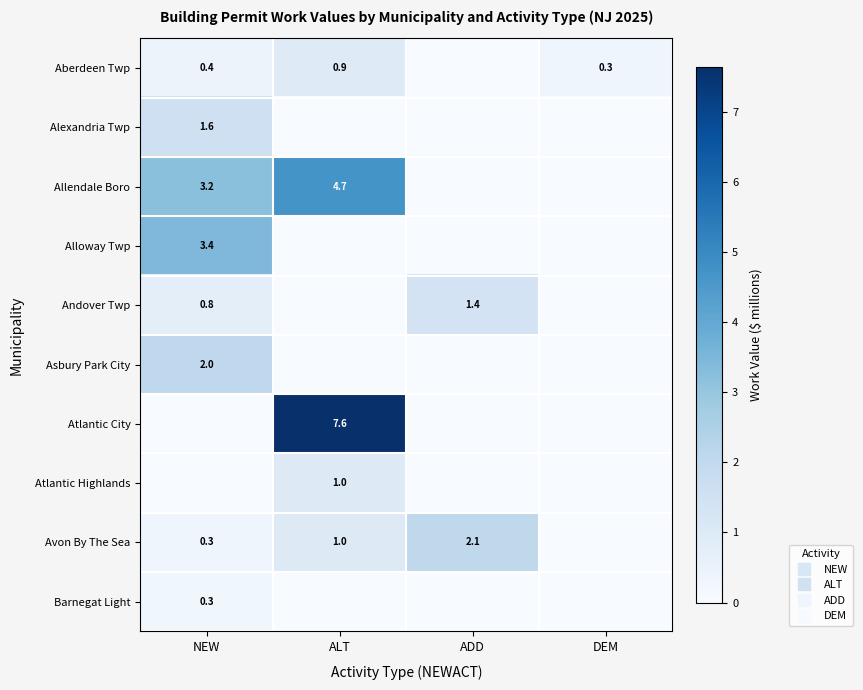

At how many categories does at least one series exceed 3?

2